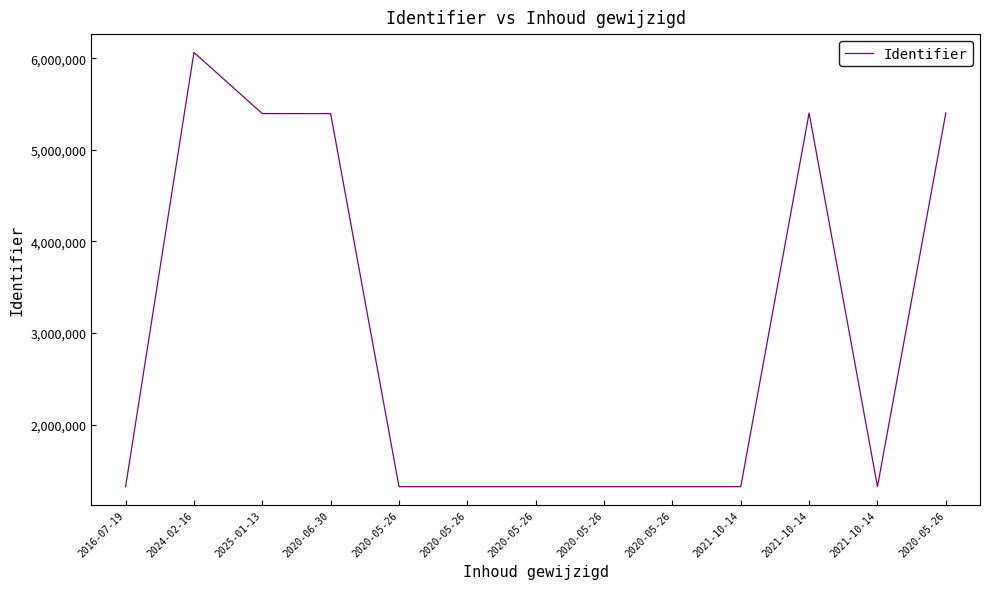

True or false: the data shows 1321090 at 2021-10-14.

True